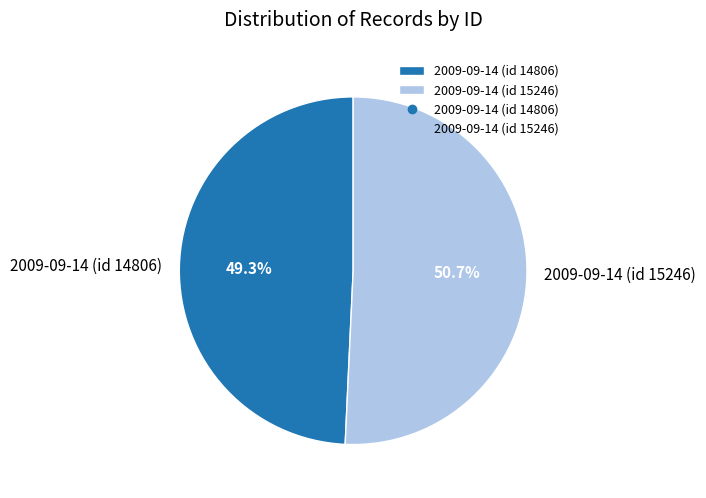

Combined, do 2009-09-14 (id 15246) and 2009-09-14 (id 14806) account for over 50%?

Yes